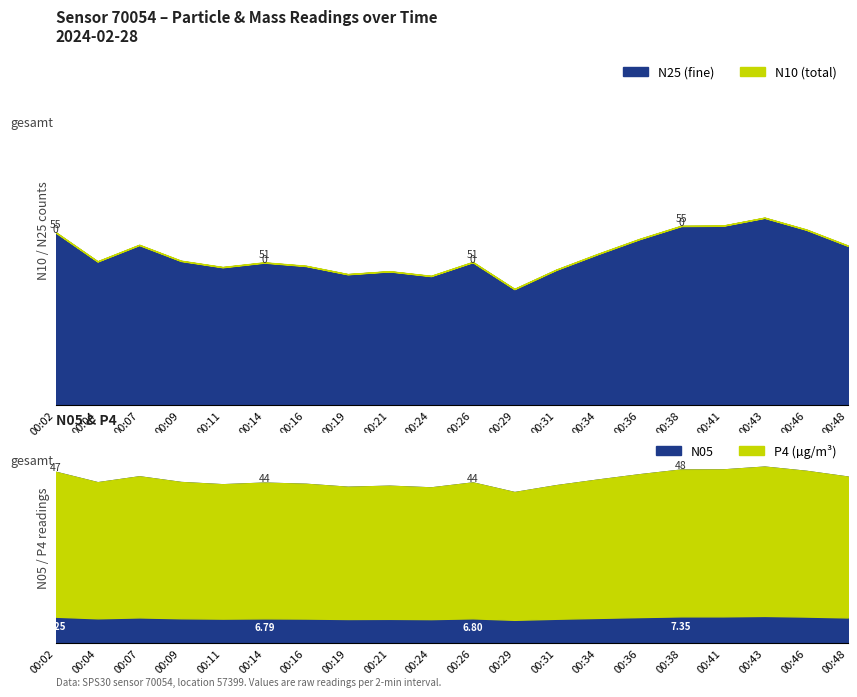

Which series has the widest spread of values?

N25